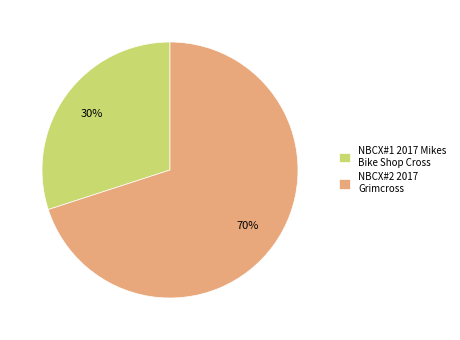

To the nearest percent, what is the average slice percentage?

50%